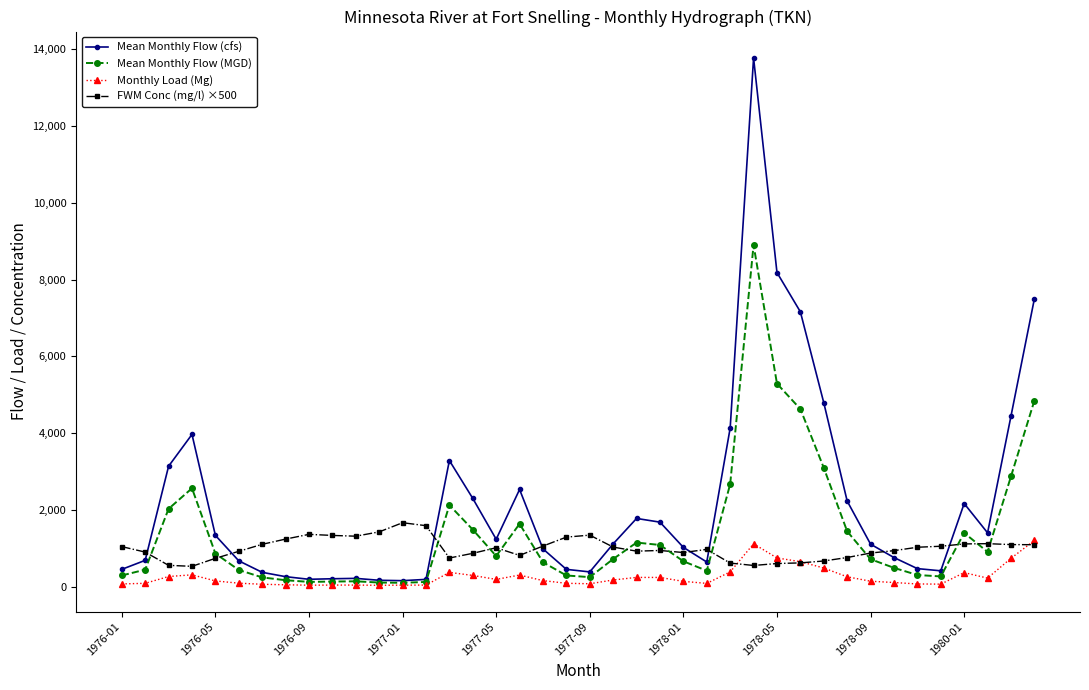

What is the sum of all FWM Conc (mg/l) ×500 values?

39759.0